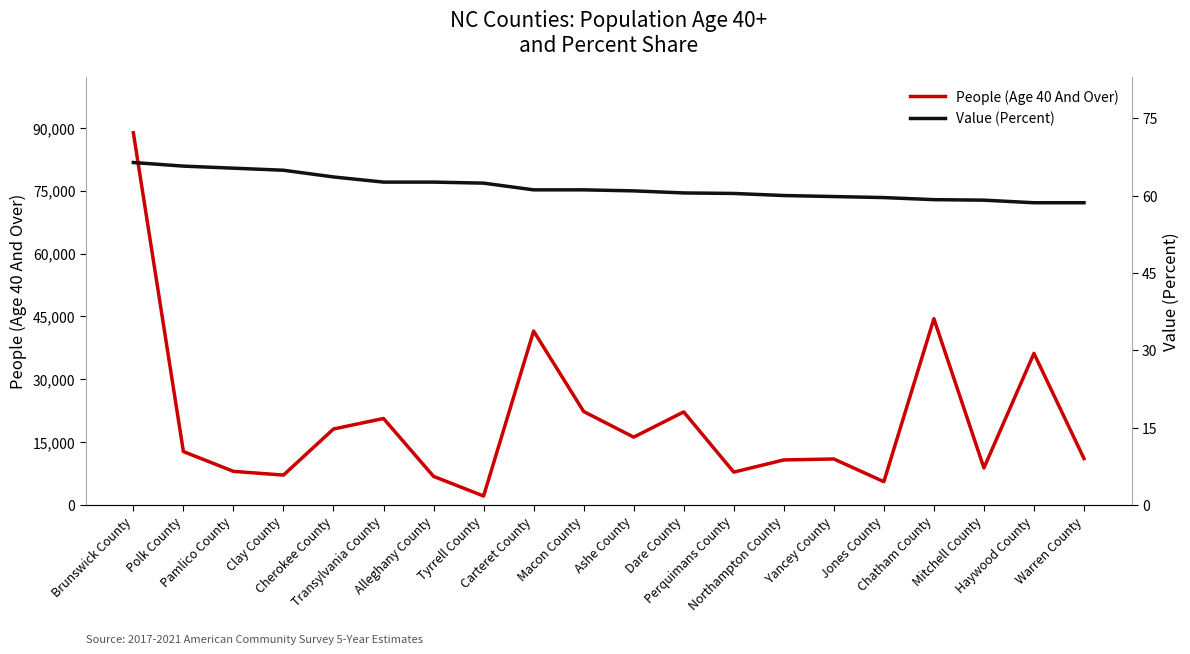

Which has a higher value, Mitchell County or Brunswick County?

Brunswick County